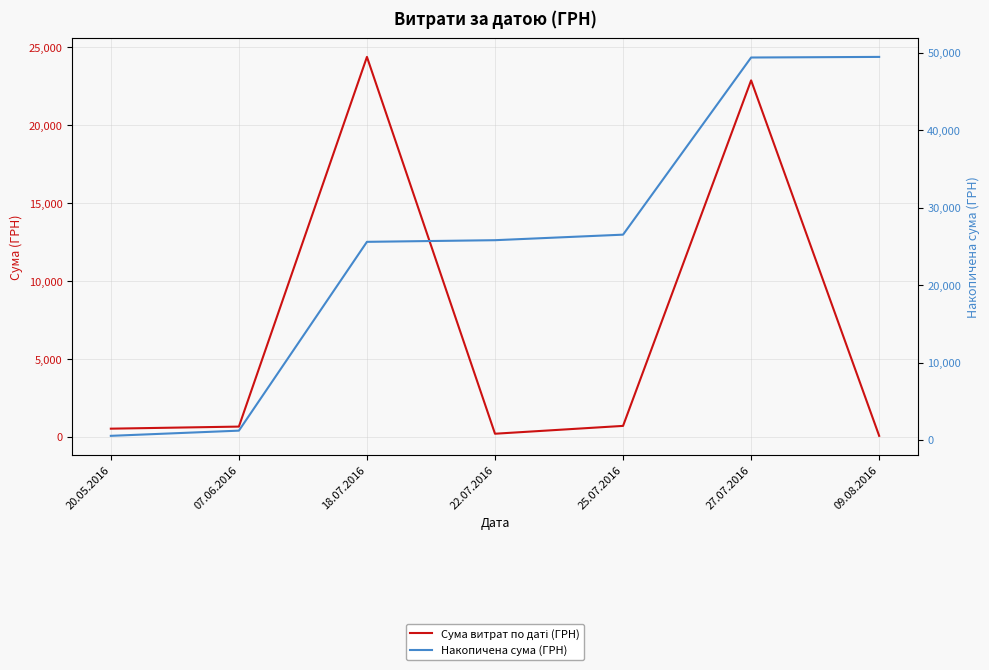

True or false: Накопичена сума (ГРН) has more than 2 points higher than both neighbors.

False